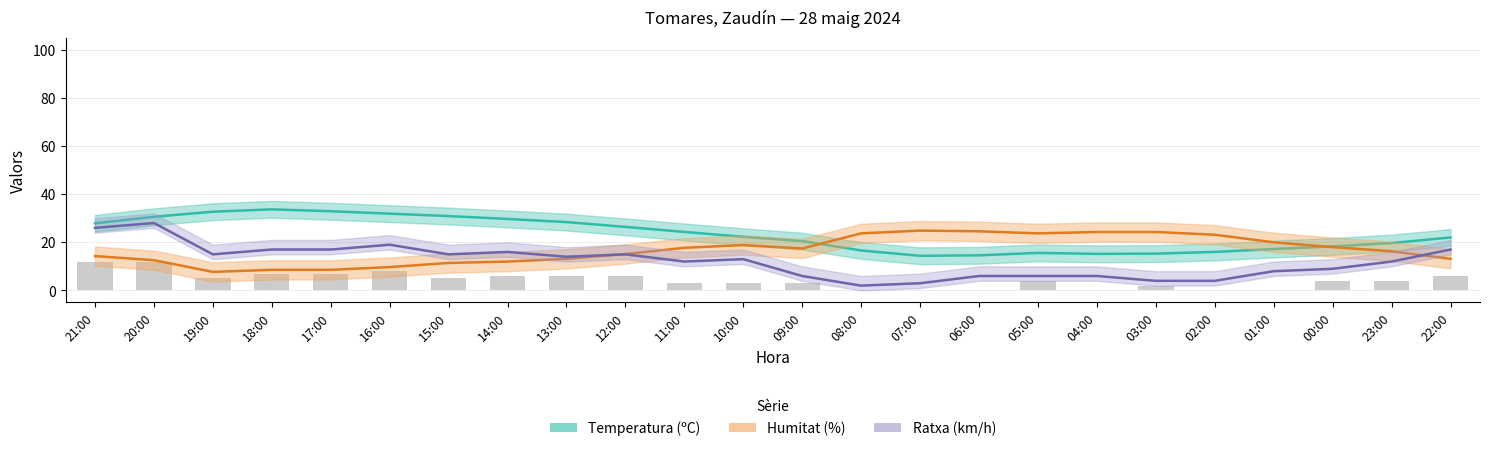

What is the difference between the maximum and minimum values in the Velocitat del vent (km/h) series?

12.0